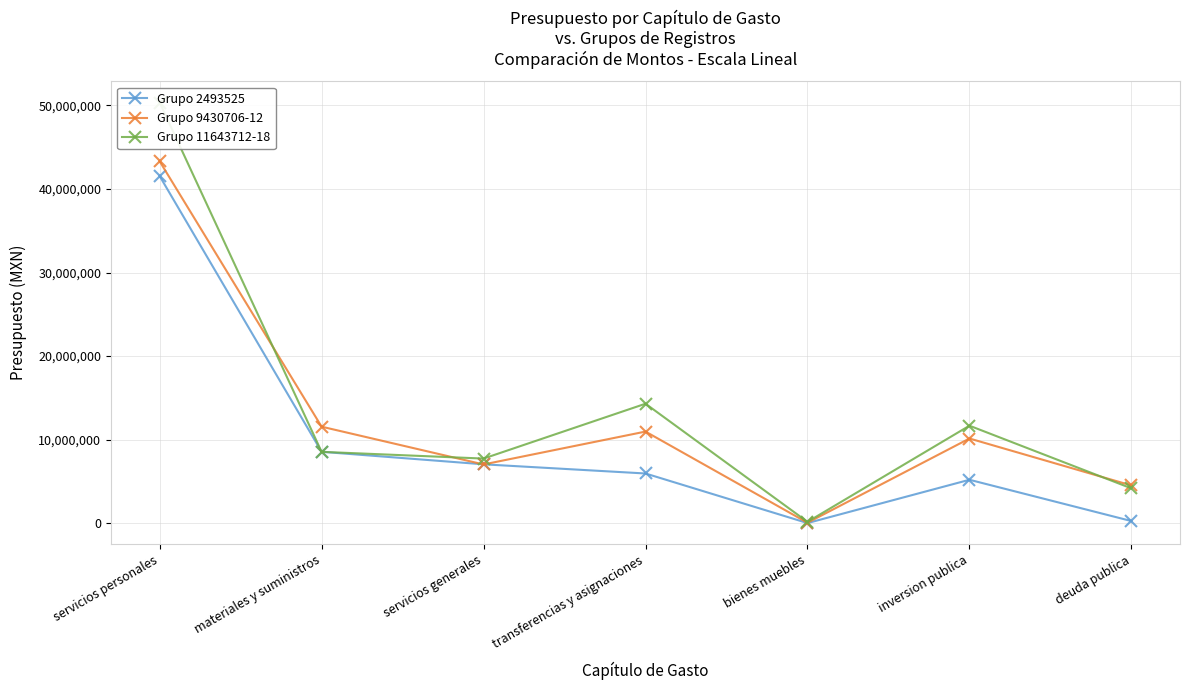

Rank the series by their average value, from highest to lowest.

Grupo 11643712-18, Grupo 9430706-12, Grupo 2493525